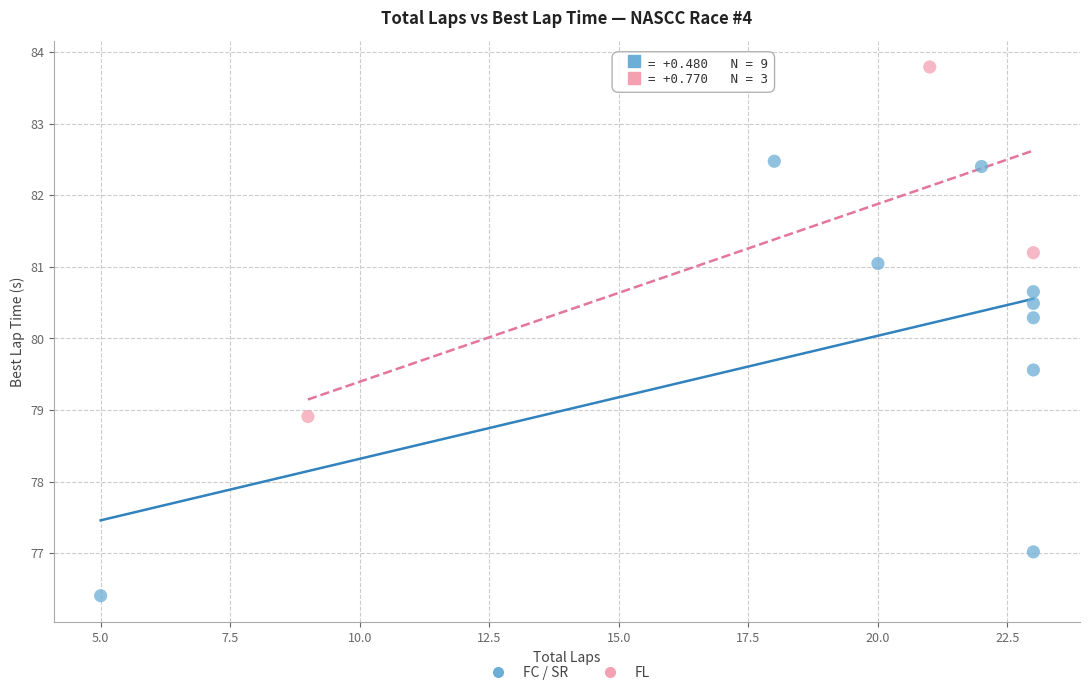

Which series contains the lowest Y value?

FC / SR